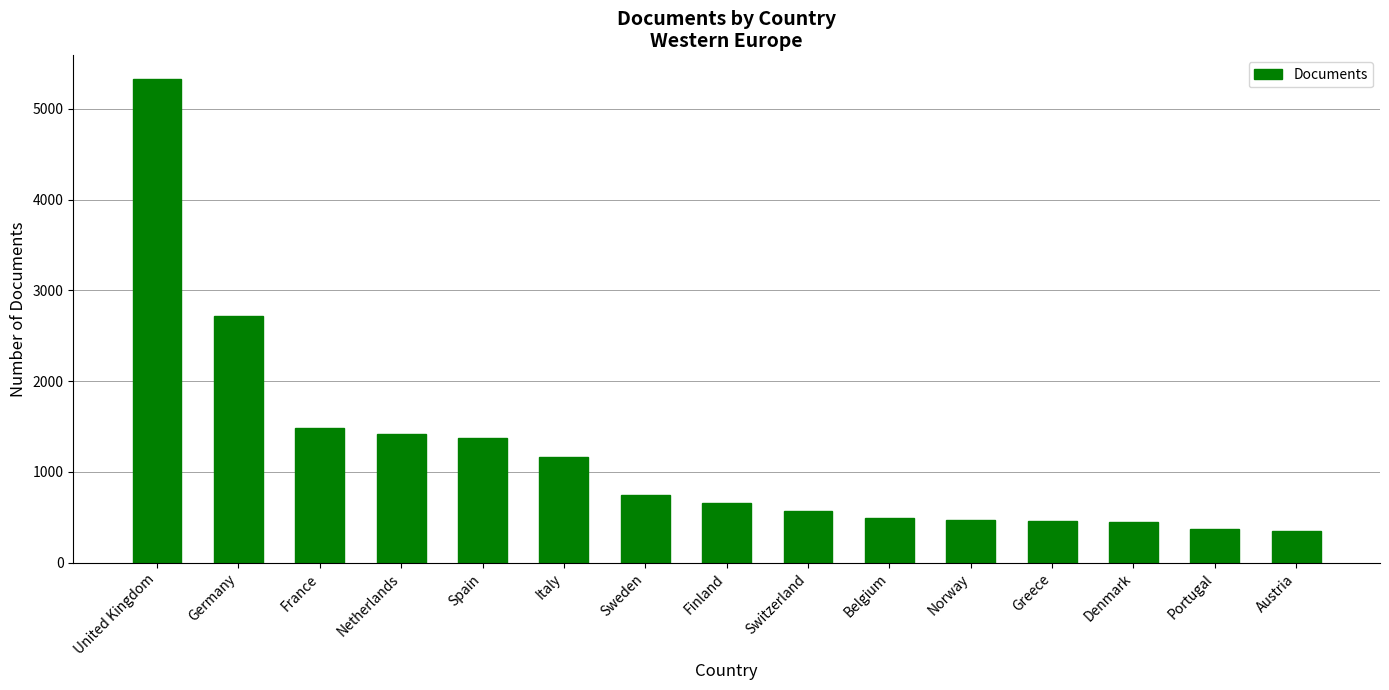

The value at Norway is 715. True or false?

False